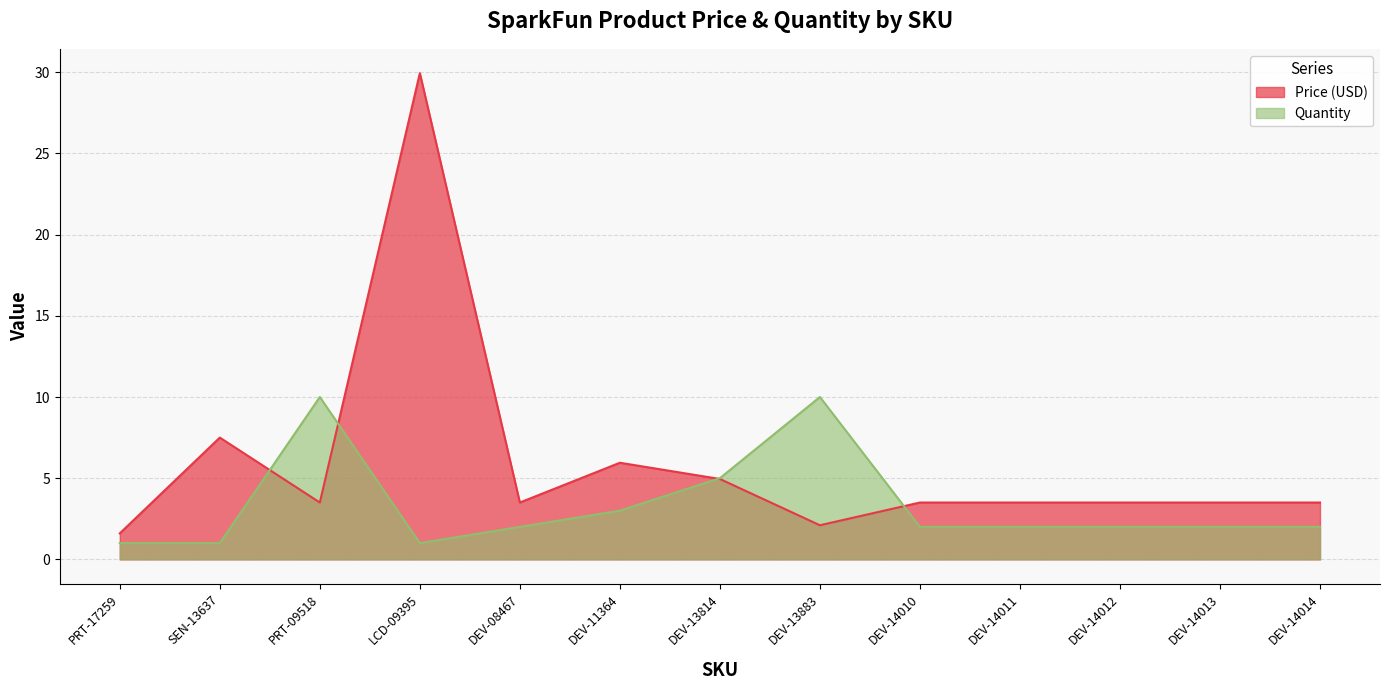

Reading left to right, list all the values displayed in this chart.

Price (USD): PRT-17259=1.6	SEN-13637=7.5	PRT-09518=3.5	LCD-09395=29.9	DEV-08467=3.5	DEV-11364=6.0	DEV-13814=5.0	DEV-13883=2.1	DEV-14010=3.5	DEV-14011=3.5	DEV-14012=3.5	DEV-14013=3.5	DEV-14014=3.5
Quantity: PRT-17259=1.0	SEN-13637=1.0	PRT-09518=10.0	LCD-09395=1.0	DEV-08467=2.0	DEV-11364=3.0	DEV-13814=5.0	DEV-13883=10.0	DEV-14010=2.0	DEV-14011=2.0	DEV-14012=2.0	DEV-14013=2.0	DEV-14014=2.0